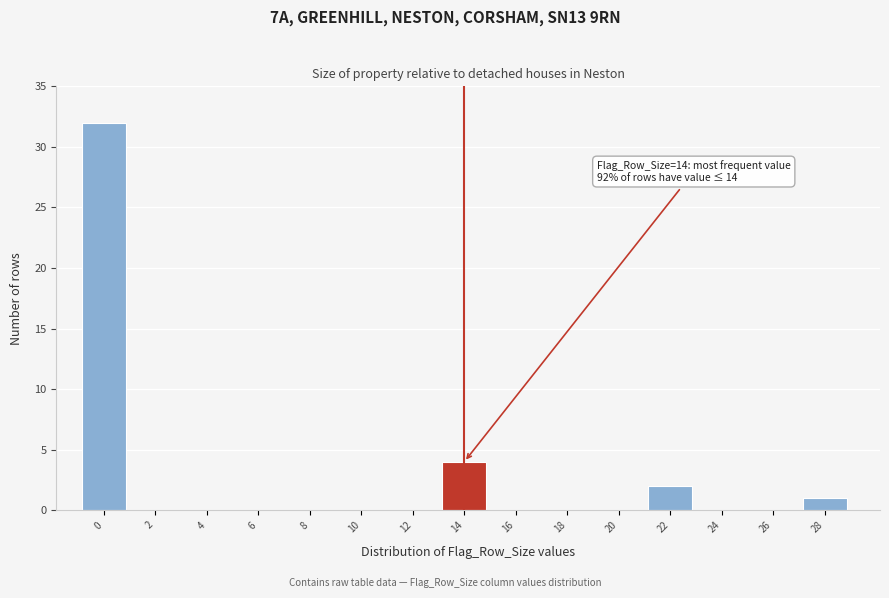

Reading left to right, list all the values displayed in this chart.

0=32	2=0	4=0	6=0	8=0	10=0	12=0	14=4	16=0	18=0	20=0	22=2	24=0	26=0	28=1